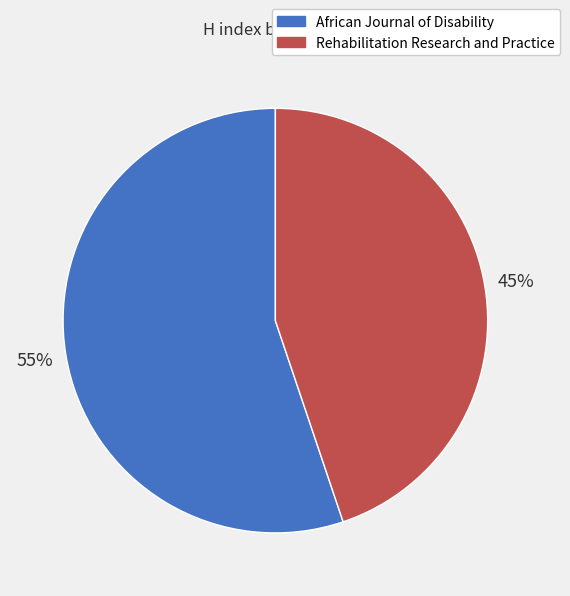

What is the ratio of the value at Rehabilitation Research and Practice to the value at African Journal of Disability?

0.8